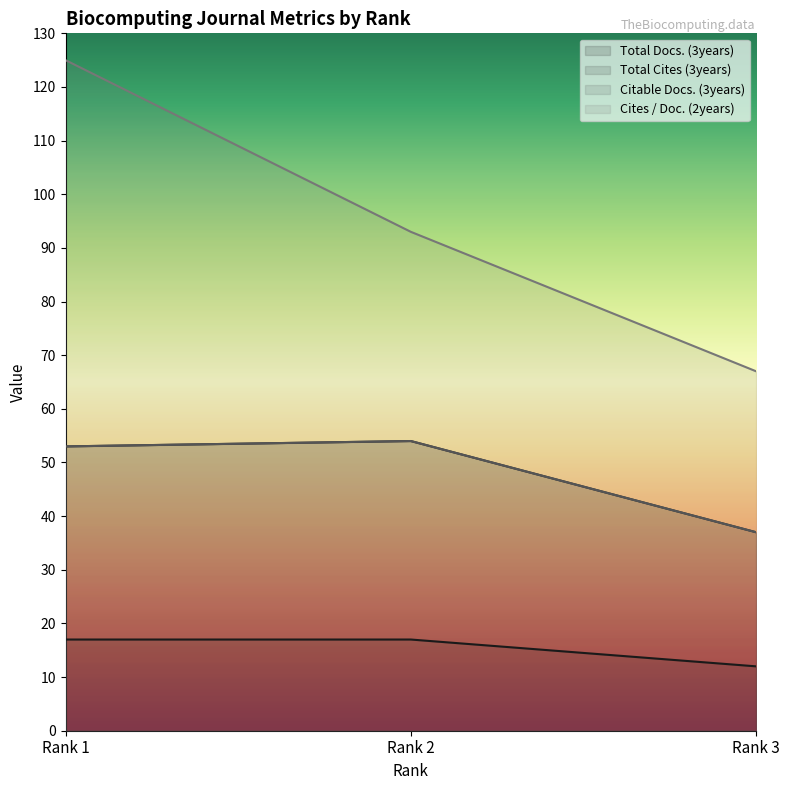

Rank the series by their maximum value, from lowest to highest.

Total Docs. (3years), Total Cites (3years), Citable Docs. (3years), Cites / Doc. (2years)